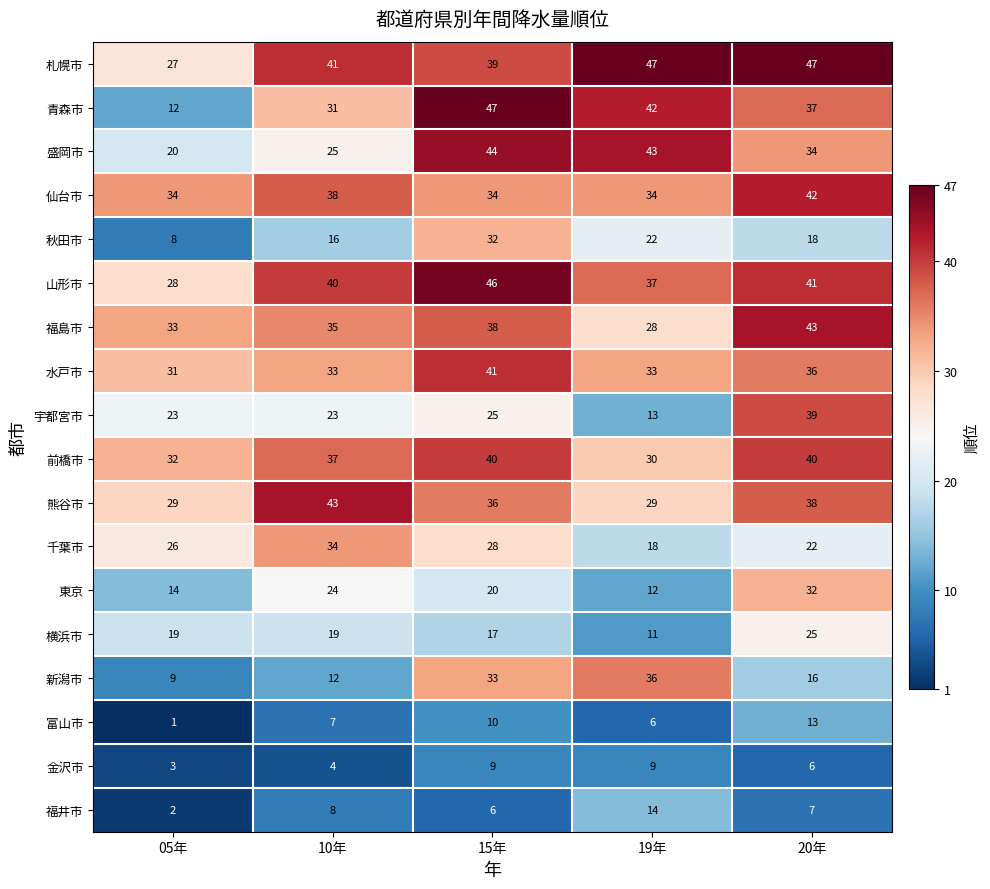

What is the sum of all 福井市 values?

37